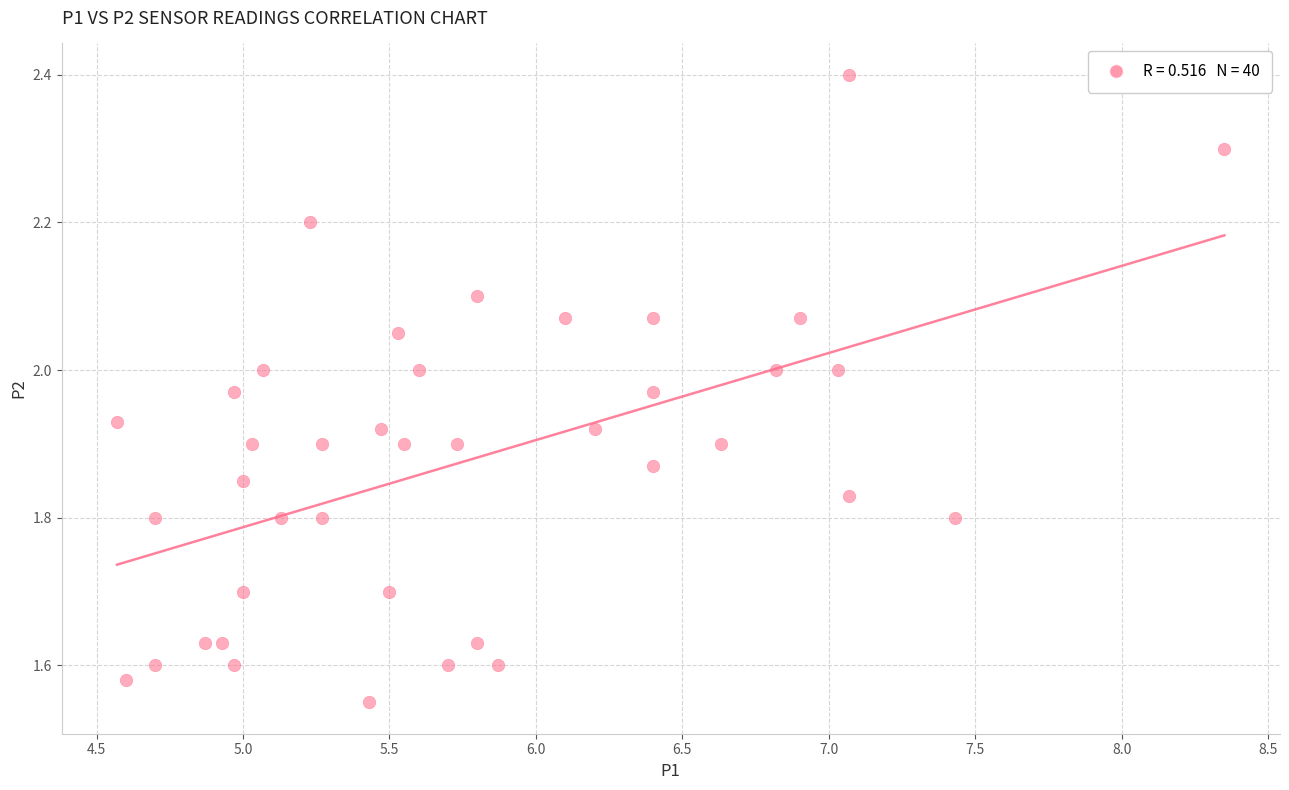

What is the range of X values (max minus min)?

3.8